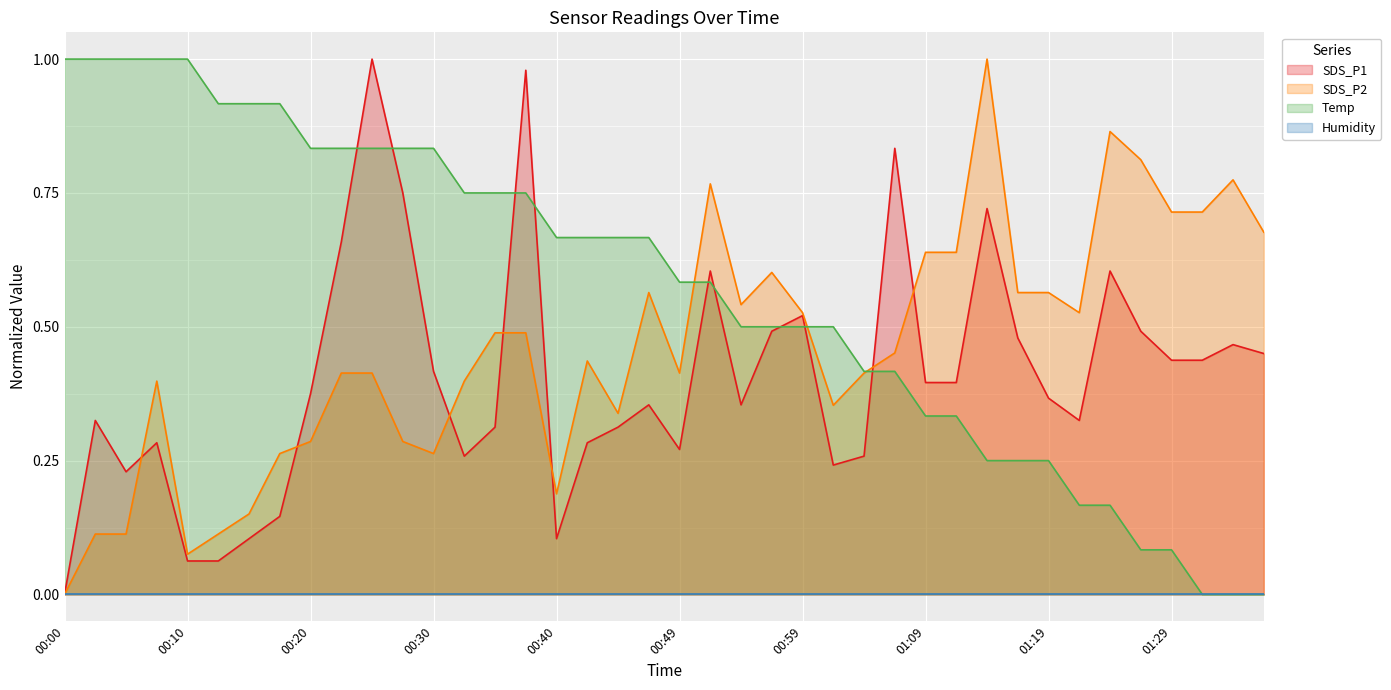

Where is Temp nearest to the value 0?

01:31